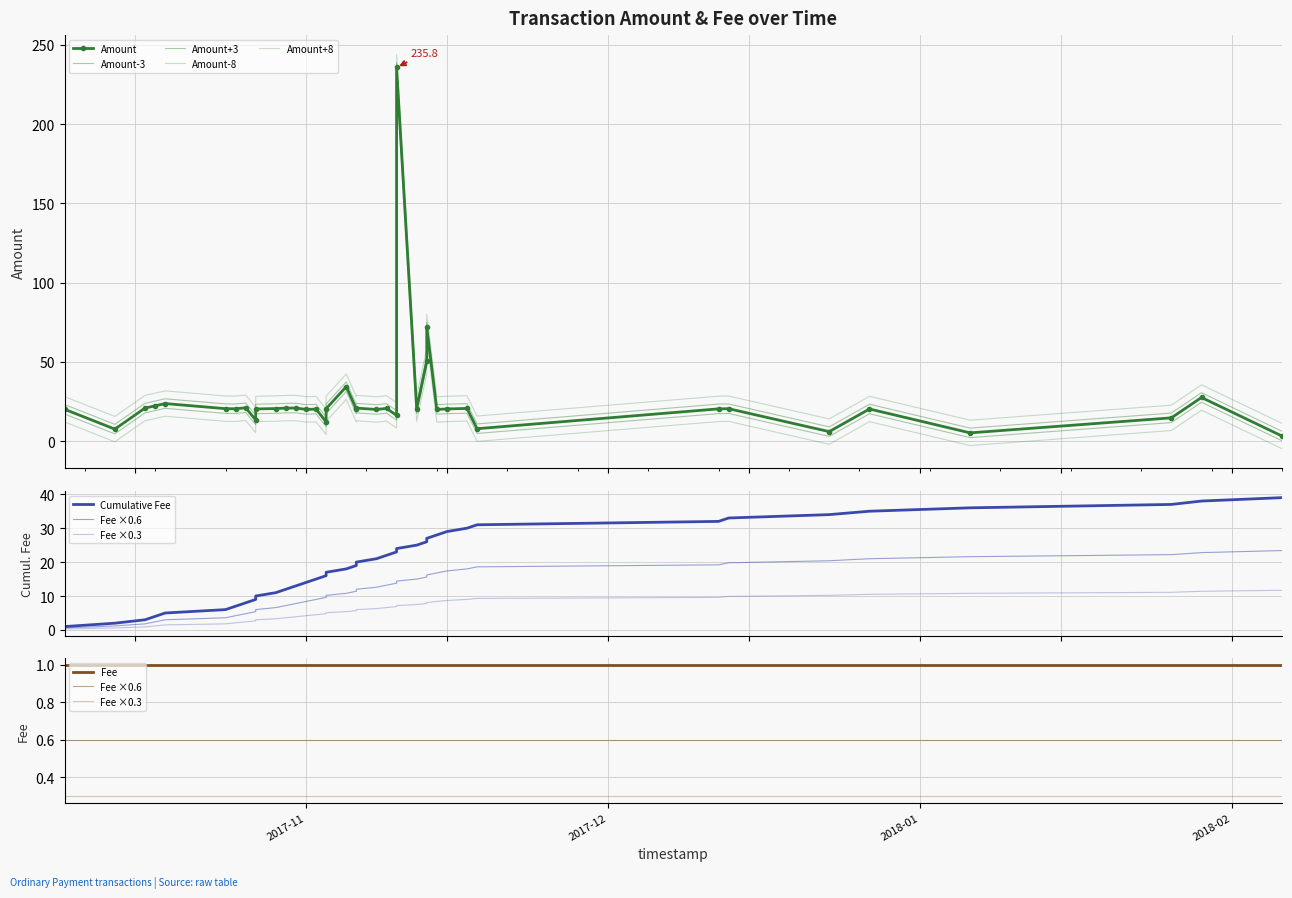

What is the difference between the highest and lowest values at 2017-11-01?

19.1